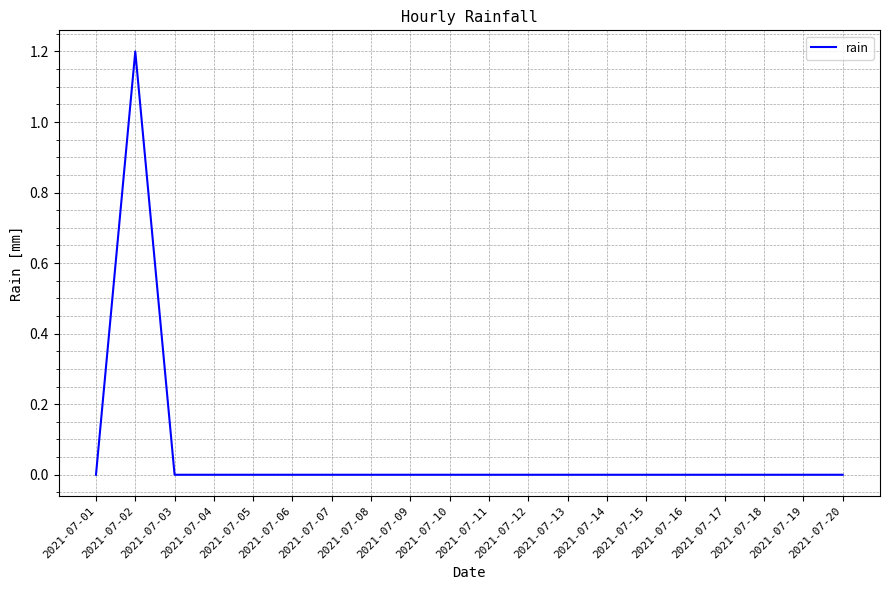

True or false: the data shows 0.0 at 2021-07-11.

True